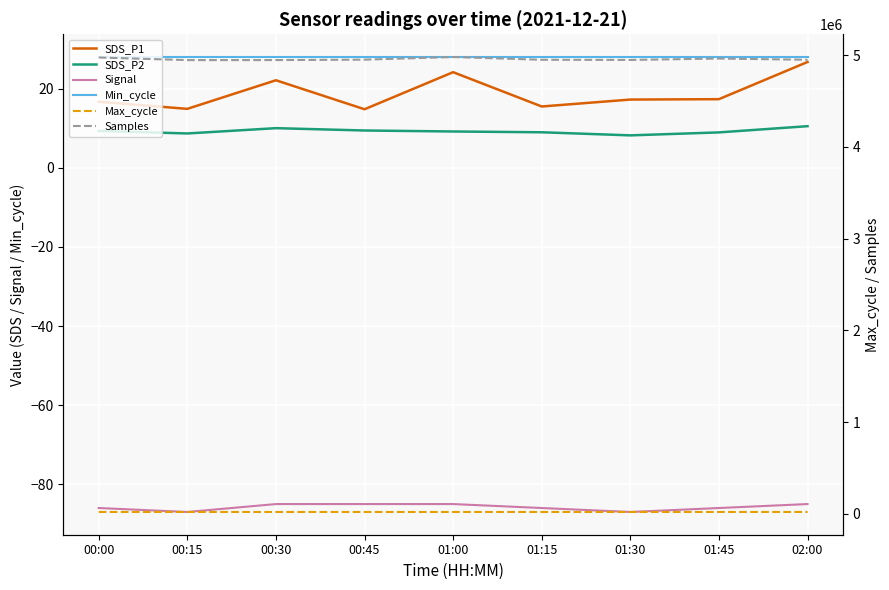

Count the number of categories in the chart.

9